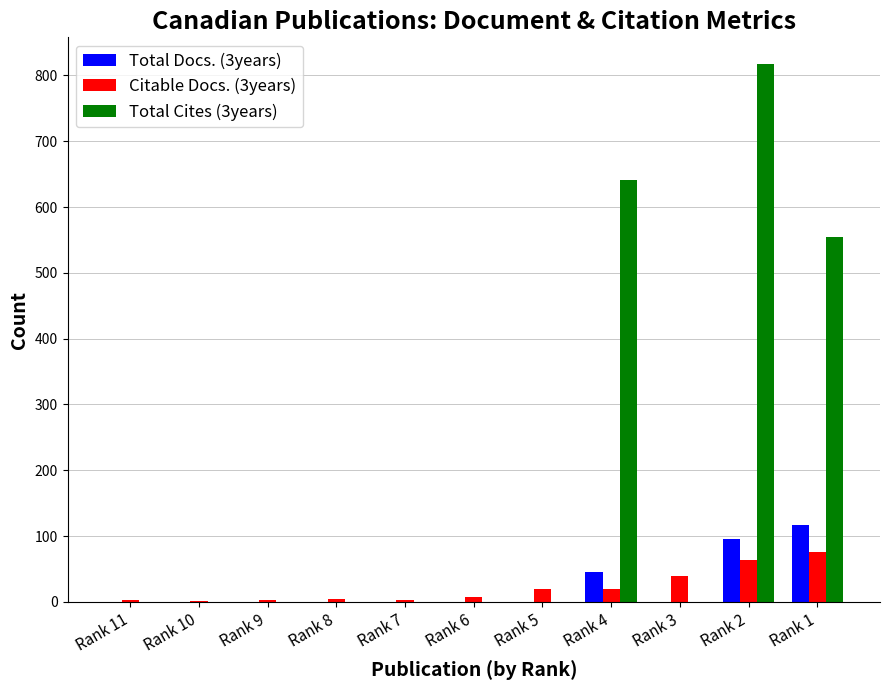

What is the greatest value displayed?

817